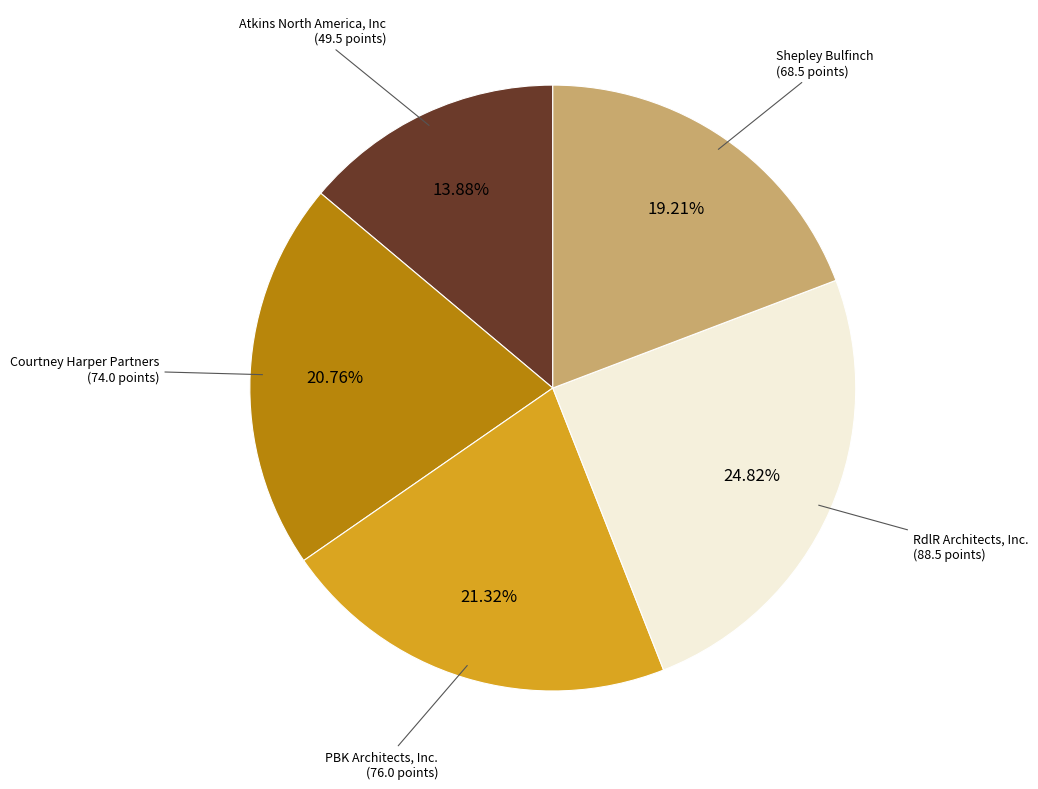

Which slice is the smallest?

Atkins North America, Inc